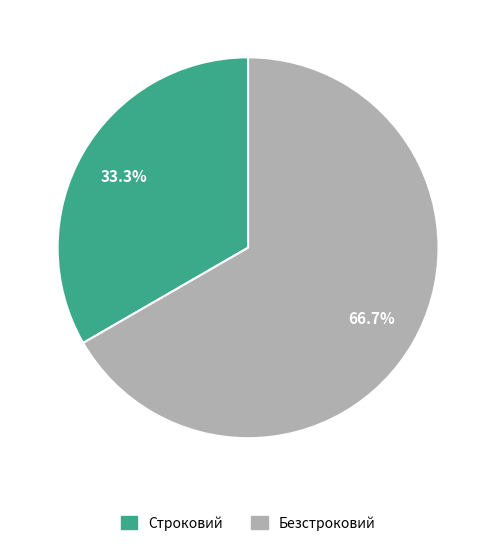

True or false: Безстроковий accounts for 74% of the total.

False